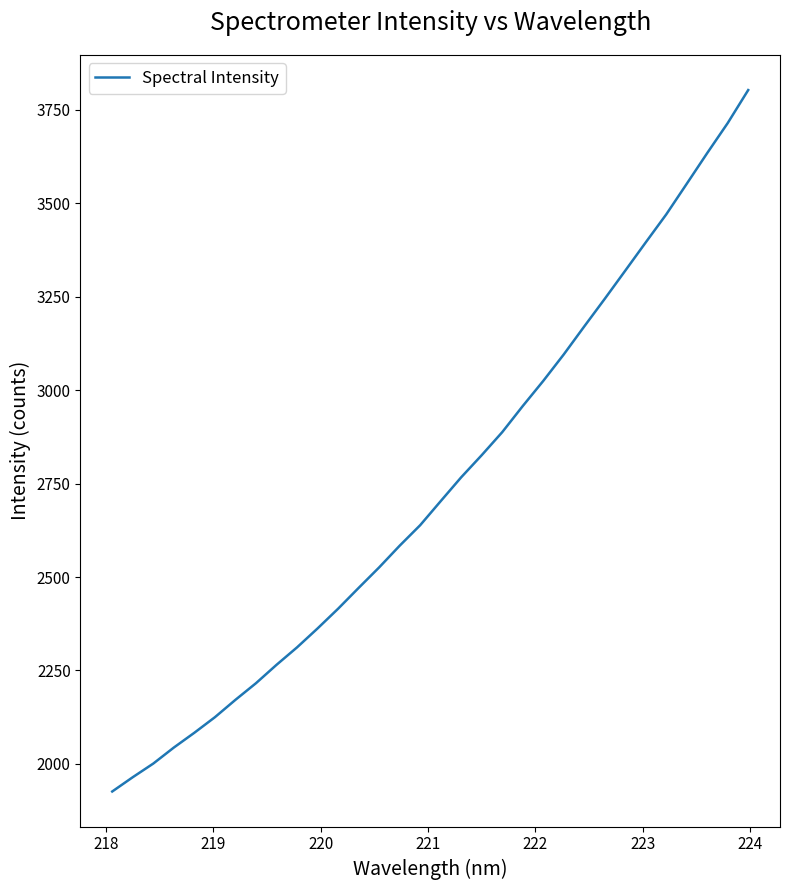

Reading right to left, extract all data points from this chart.

3803.3	3715.0	3634.7	3552.4	3470.5	3395.6	3319.9	3244.5	3170.6	3095.7	3024.8	2957.5	2887.7	2826.1	2766.9	2703.1	2638.7	2583.8	2525.7	2470.8	2415.1	2362.4	2311.7	2265.0	2215.8	2171.3	2124.8	2083.2	2043.6	2000.8	1964.2	1926.0